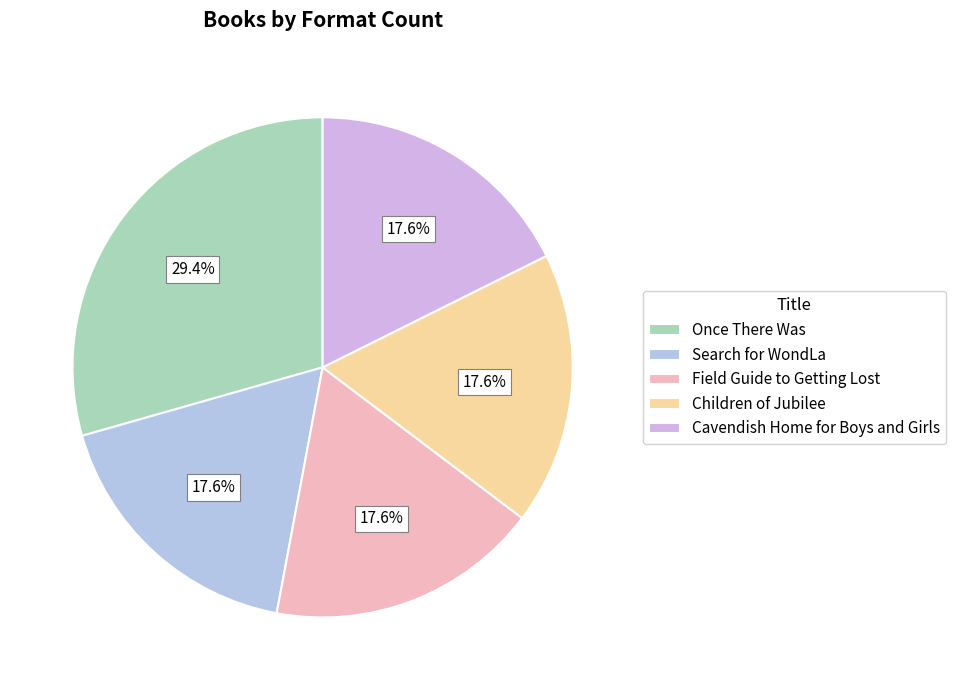

What is the change in value from Once There Was to Field Guide to Getting Lost?

-2